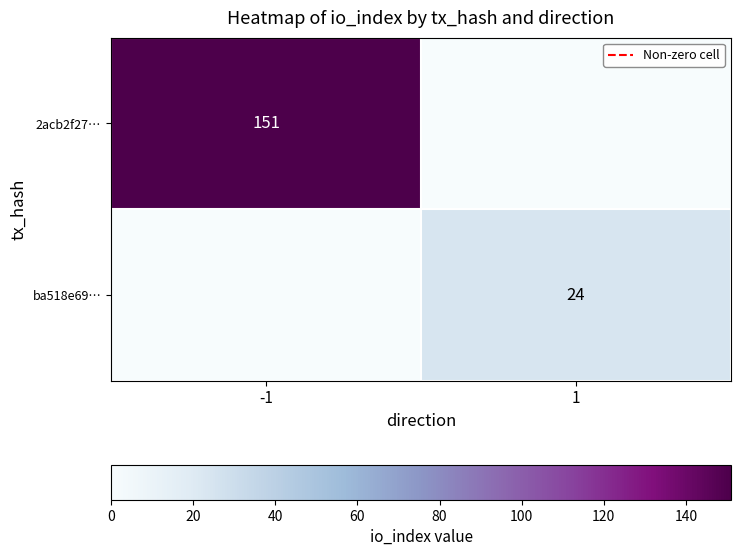

Is the value of ba518e69… at 1 greater than the value of 2acb2f27… at -1?

No